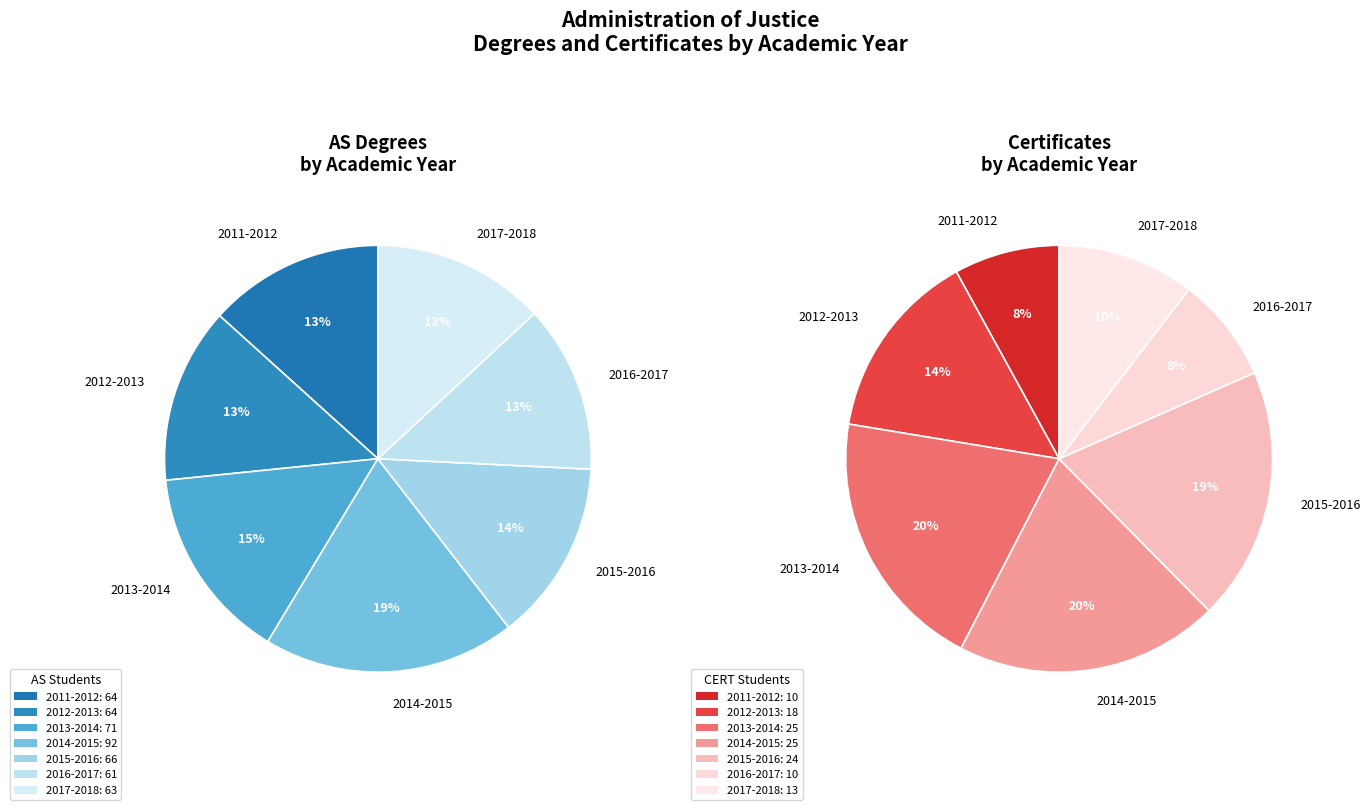

Which has a higher value, 2011-2012 or 2015-2016?

2015-2016